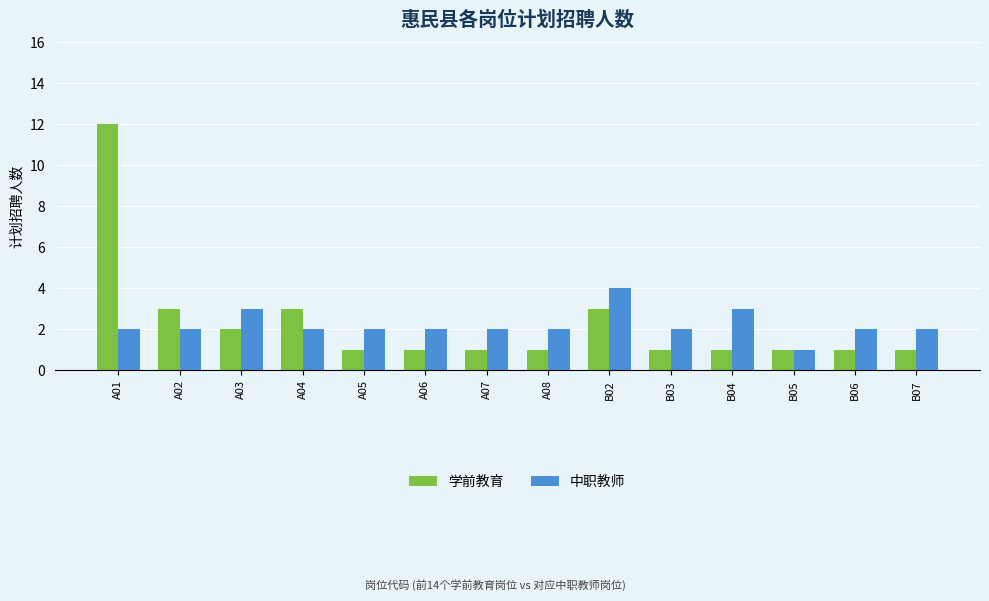

What are all the series names shown in the legend?

学前教育, 中职教师